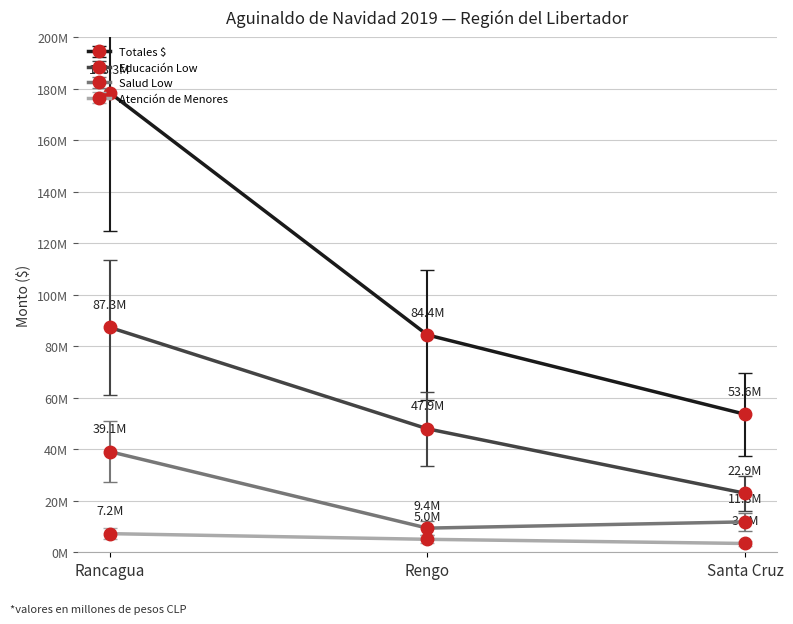

What are all the series names shown in the legend?

Totales $, Educación Low, Salud Low, Atención de Menores